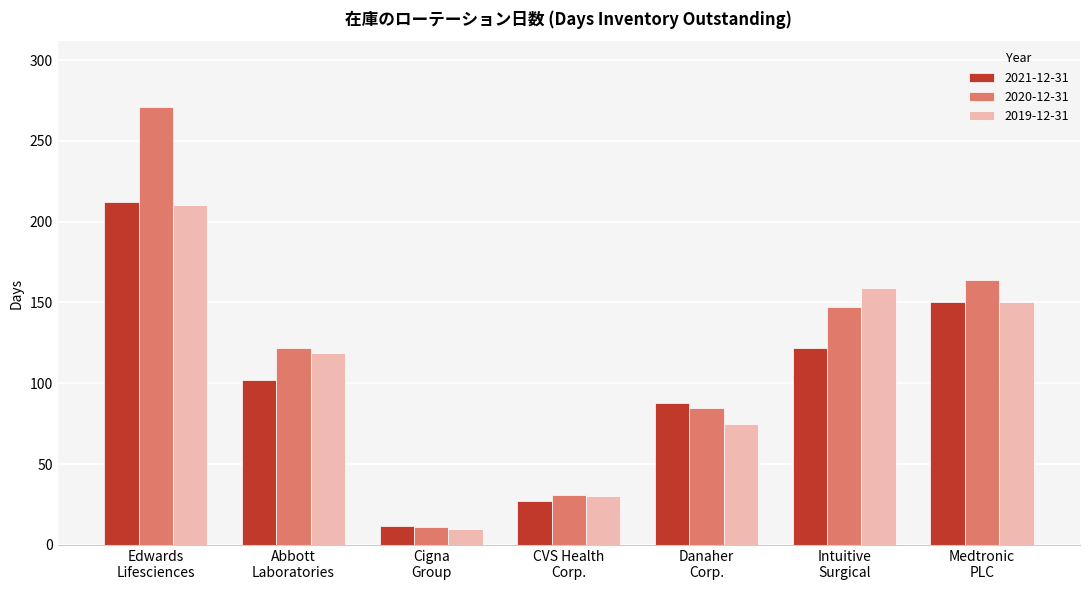

How many data points in 2020-12-31 are less than 122?

3